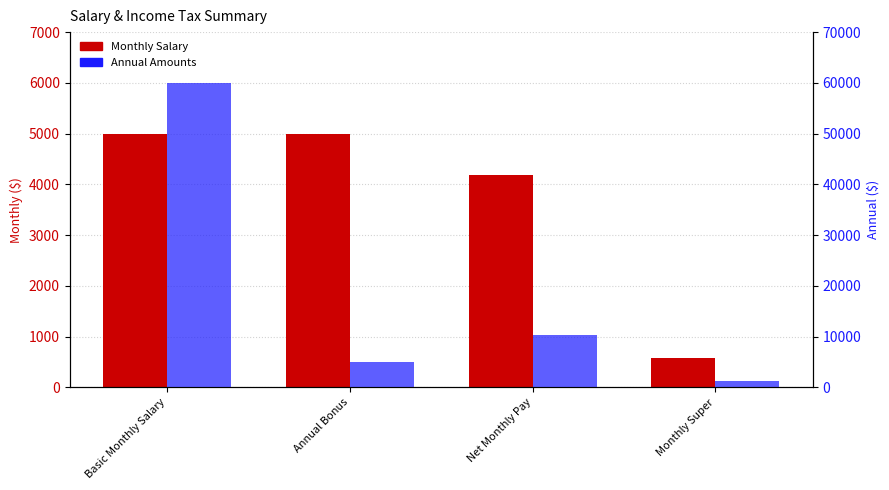

What is the smallest value displayed?

575